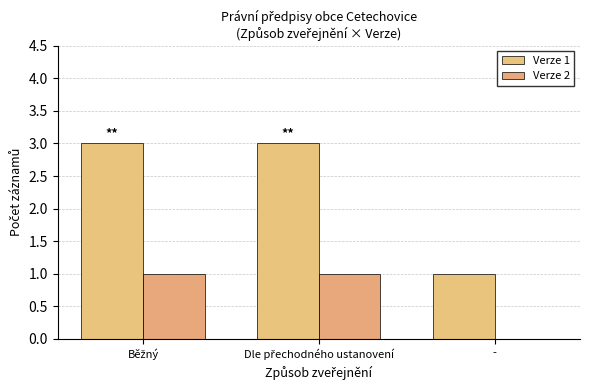

How many distinct data groups are displayed?

2